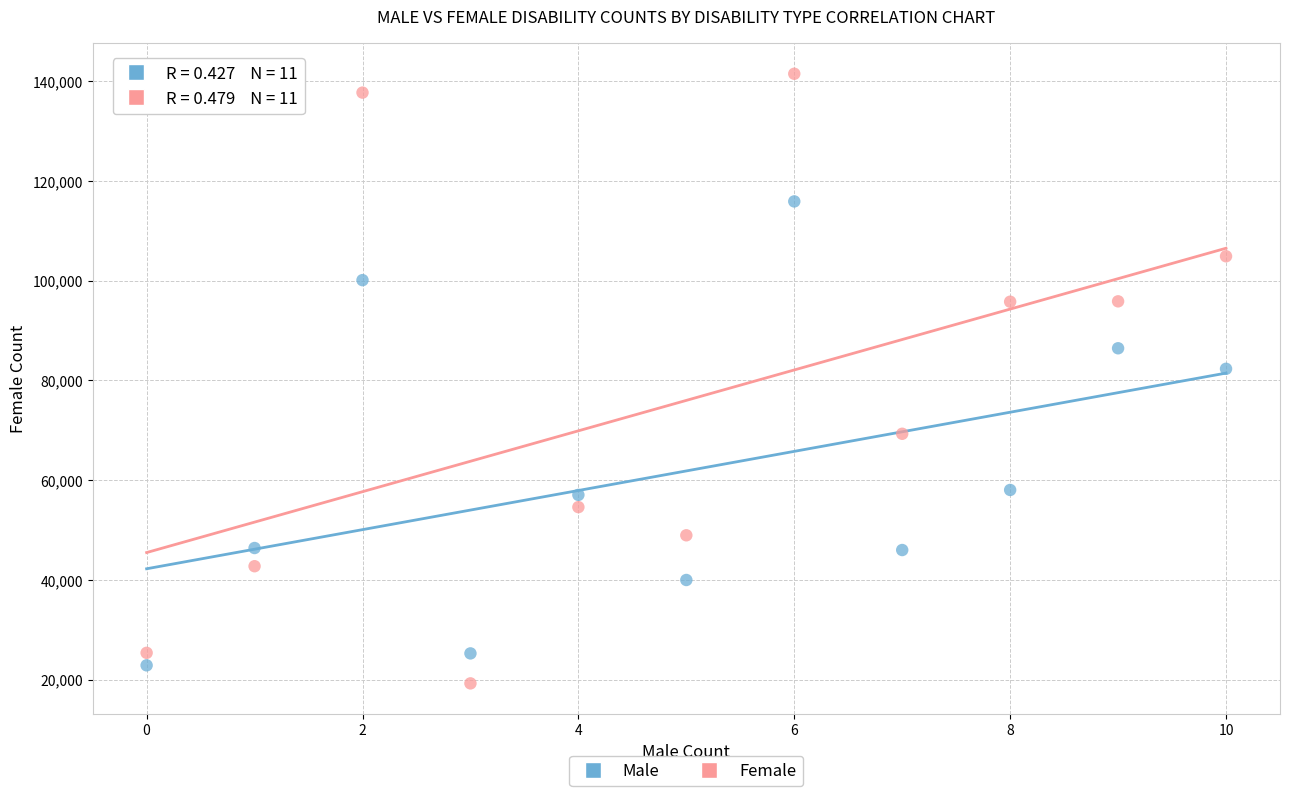

In the Female series, what Y value is closest to 80345?

69278